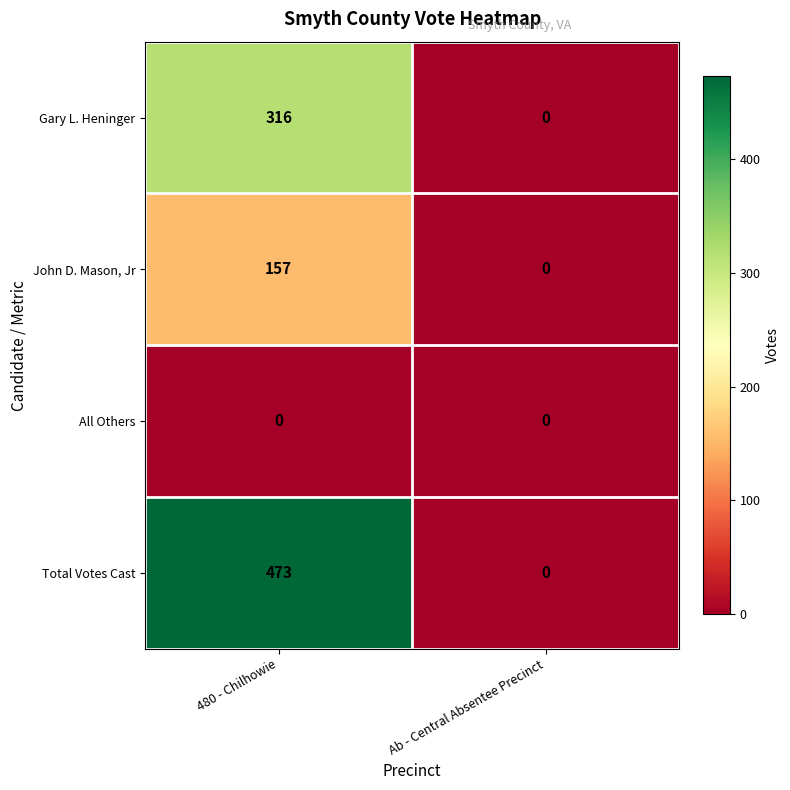

List the series in order of their overall mean, lowest first.

All Others, John D. Mason, Jr, Gary L. Heninger, Total Votes Cast